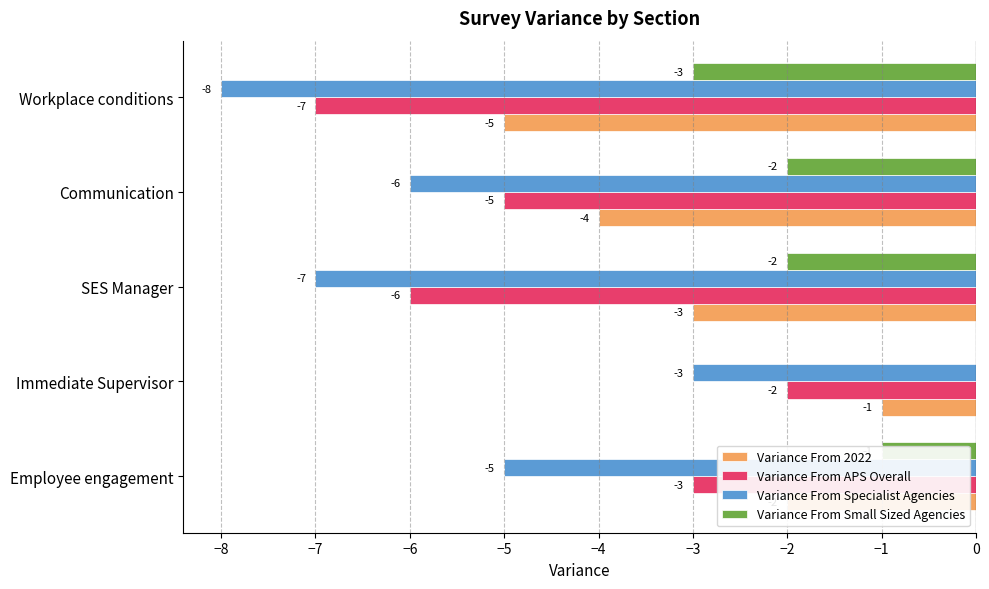

Which series changed the most between Employee engagement and Workplace conditions?

Variance From APS Overall